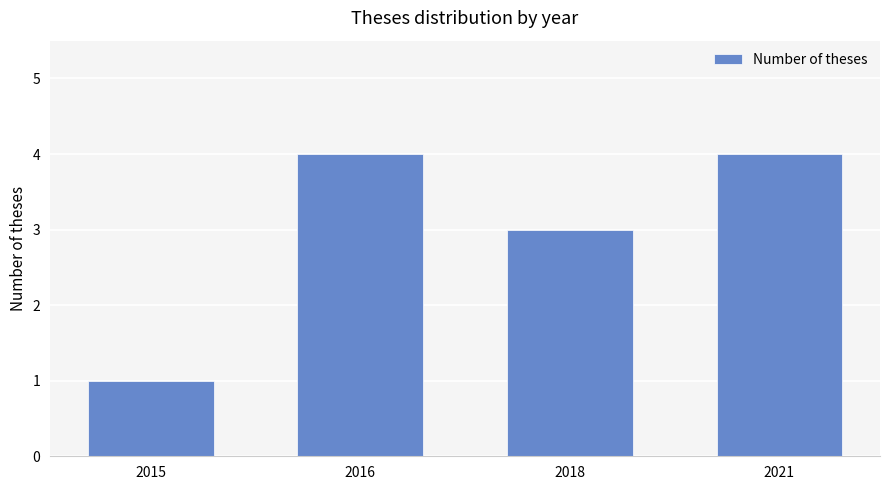

What is the value of the 2nd bar from the left?

4